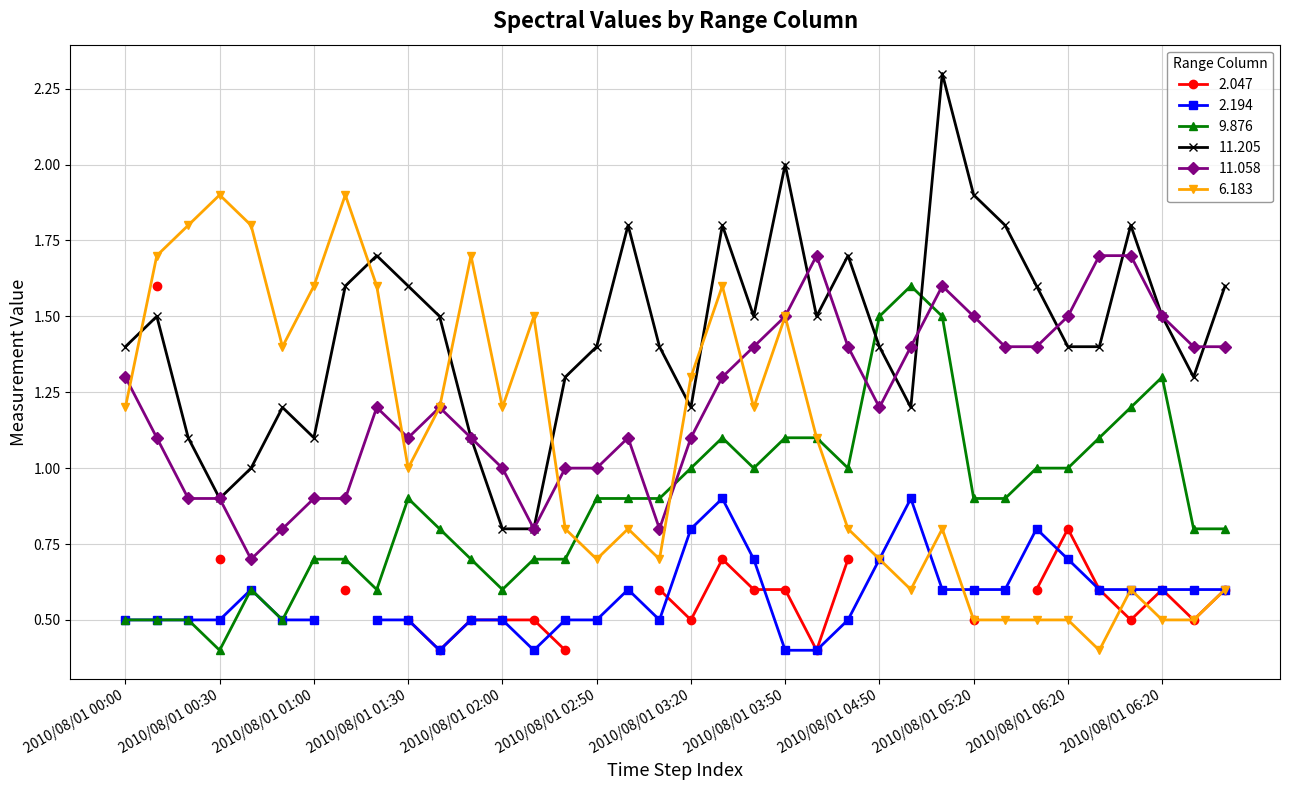

True or false: 11.205 has more than 1 points higher than both neighbors.

True